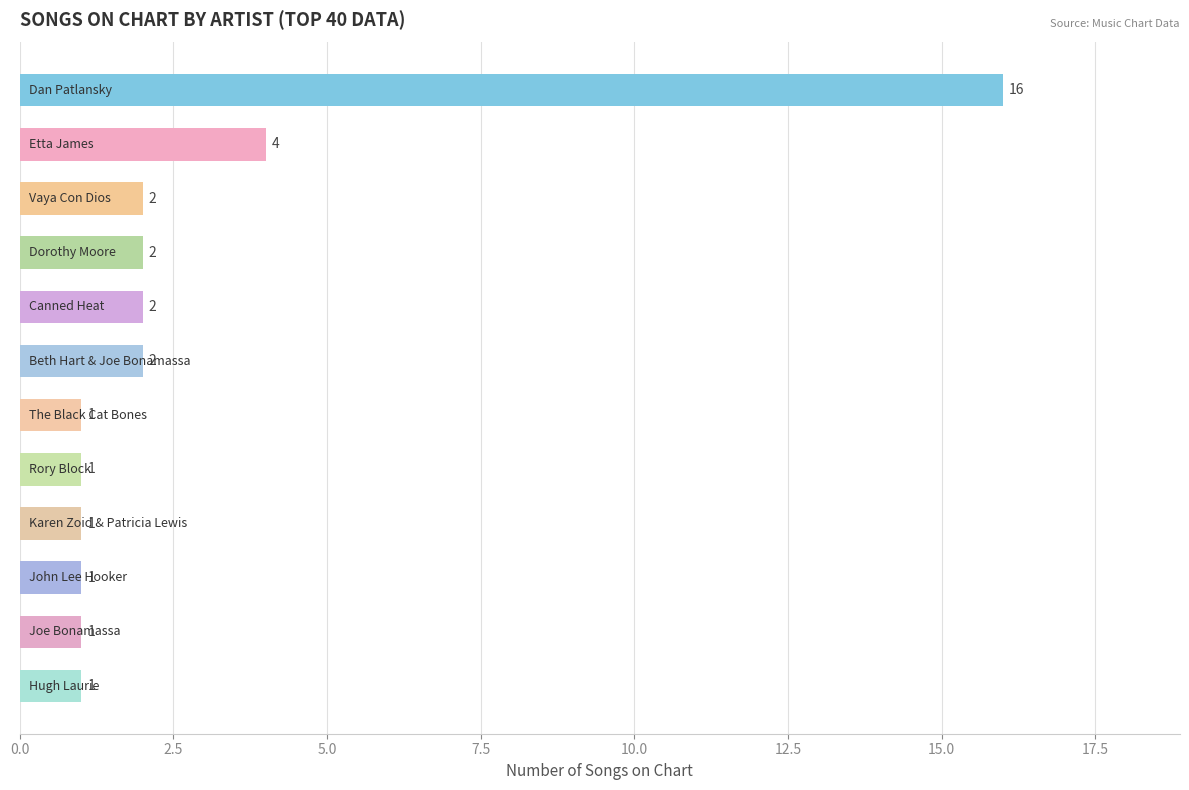

Reading top to bottom, list all the values displayed in this chart.

16	4	2	2	2	2	1	1	1	1	1	1